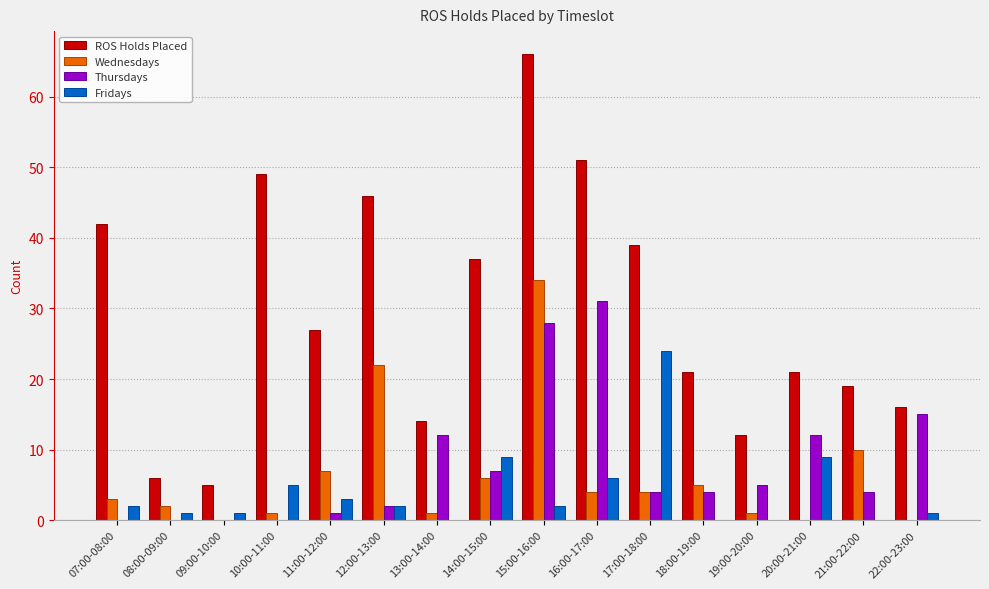

The value of Fridays at 19:00-20:00 is 0. True or false?

True